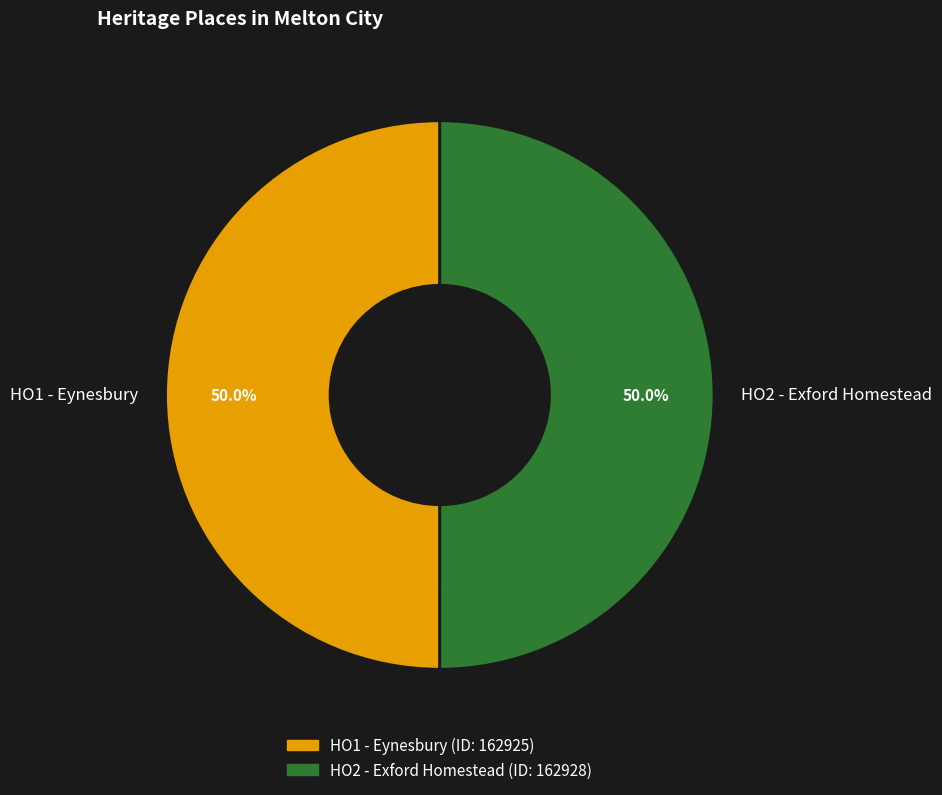

What is the ratio of the value at HO1 - Eynesbury to the value at HO2 - Exford Homestead?

1.0